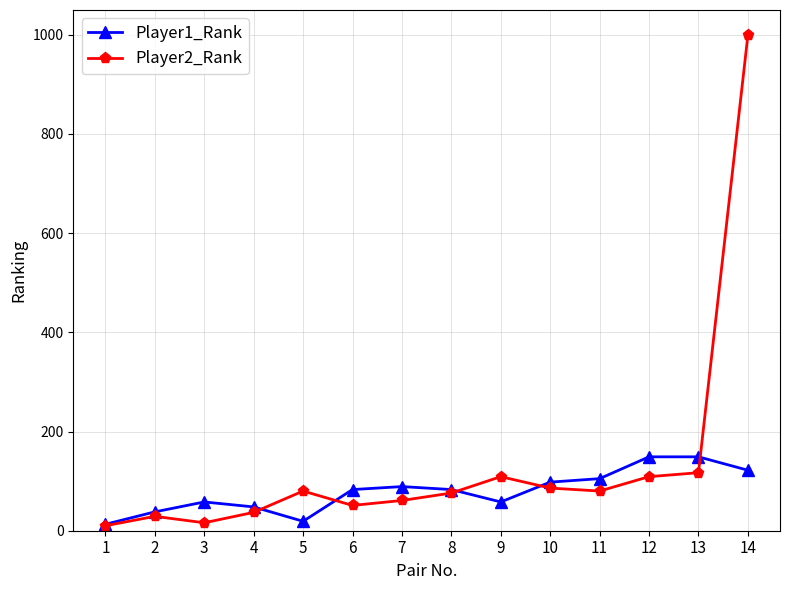

Which series has the largest range (max minus min)?

Player2_Rank